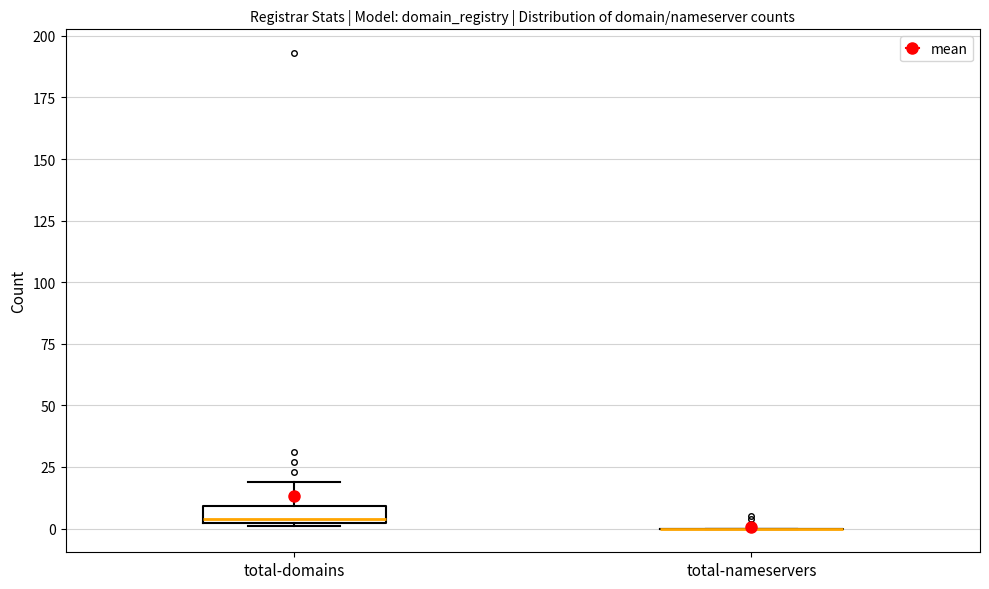

Comparing the boxes themselves (not the whiskers), which one is the tallest?

total-domains